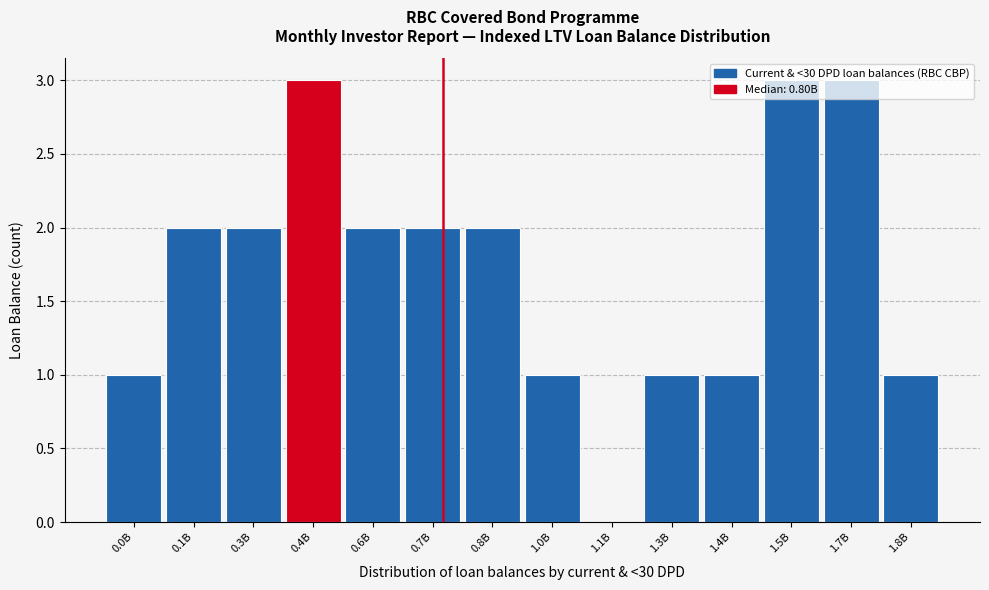

The value at 0.3B is 1. True or false?

False